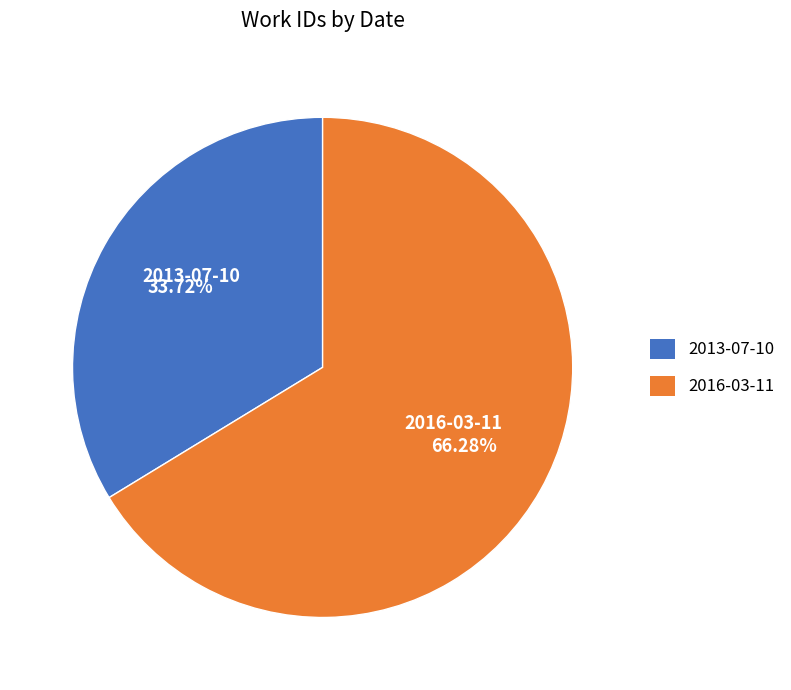

How much of the chart is everything except 2013-07-10?

66.3%